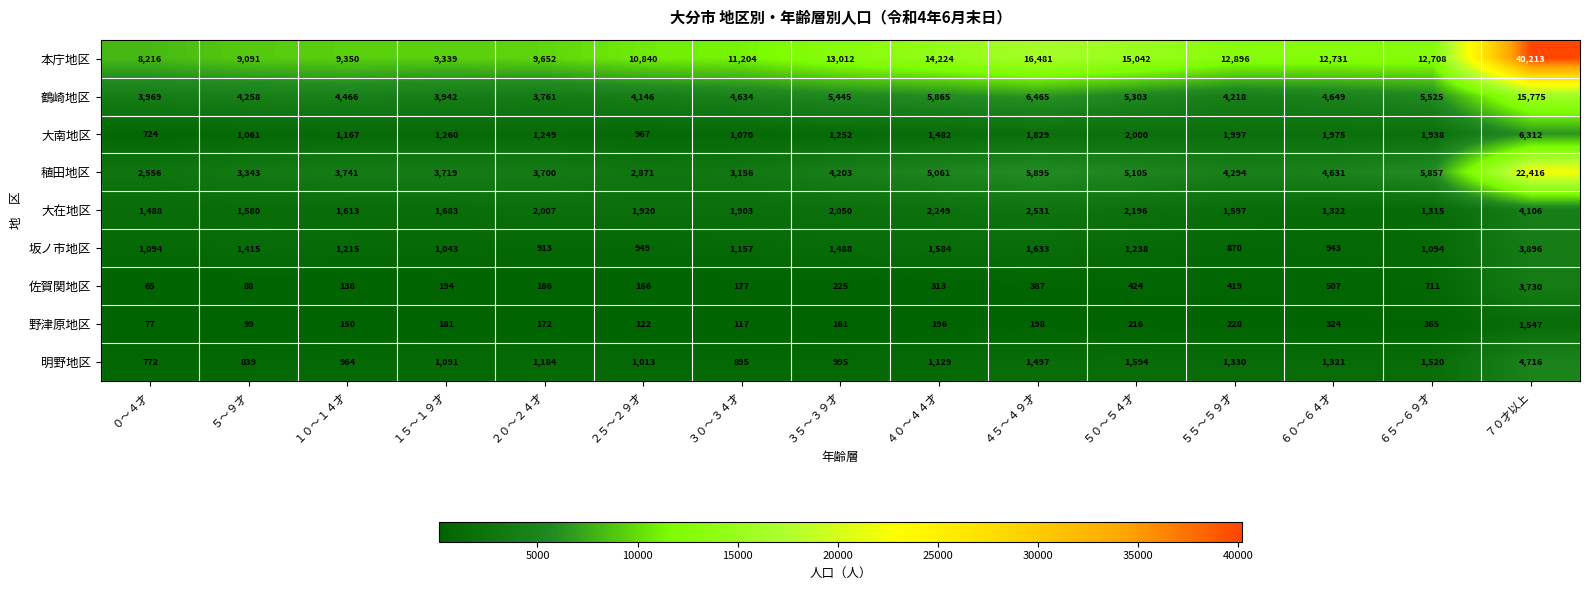

What is the smallest value displayed?

65